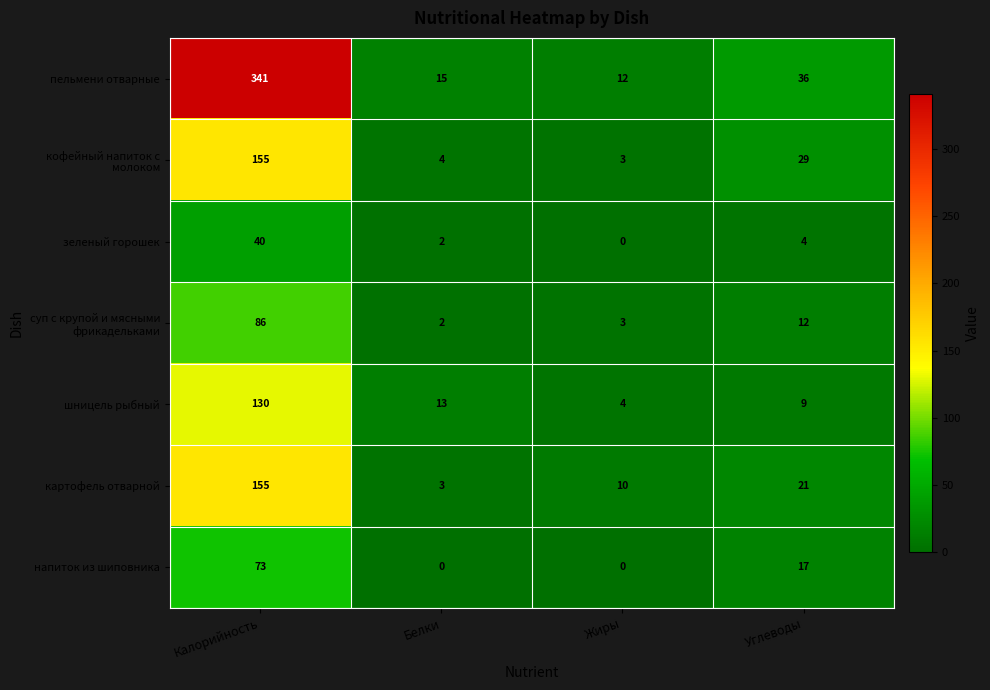

Which category has the highest value across all series?

Калорийность